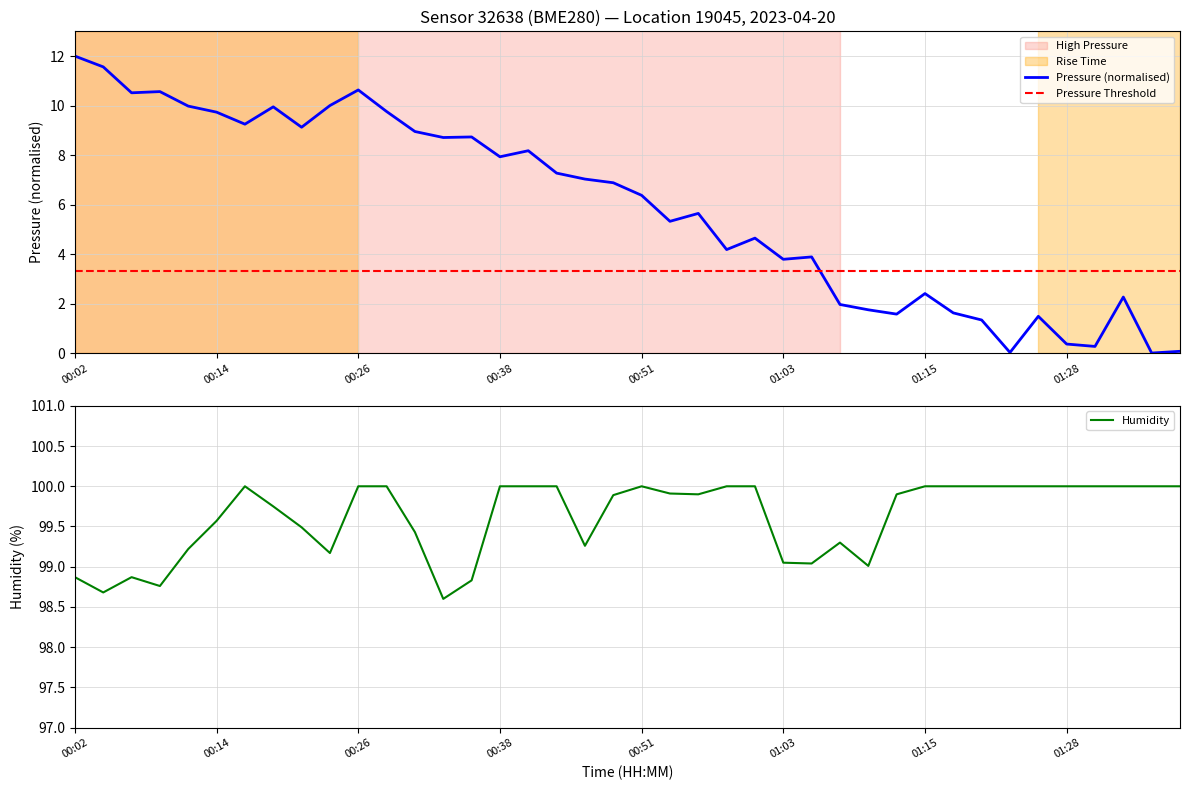

Where does the Pressure (normalised) series first go above 6?

00:02